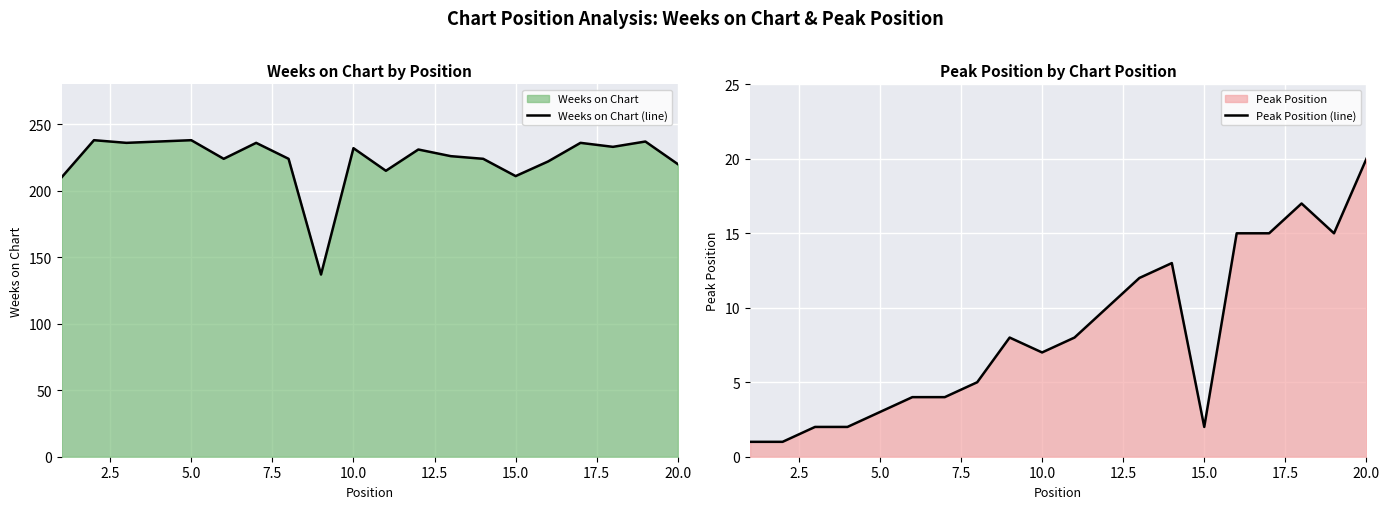

What is the highest value of the Peak Position (line) series?

20